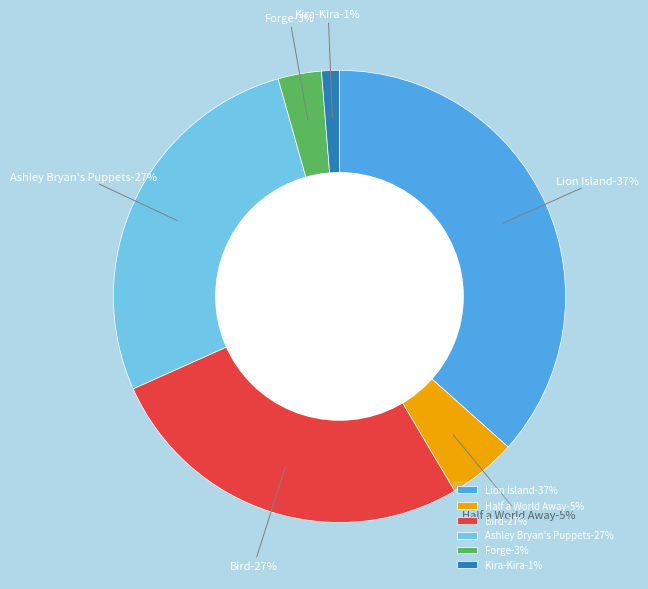

Is the sum of Kira-Kira and Forge greater than half?

No